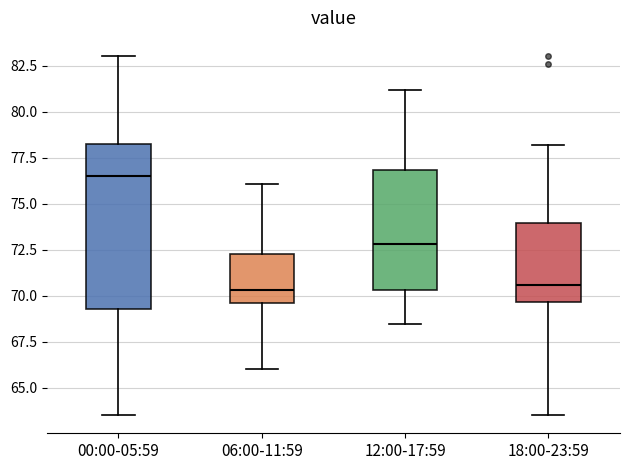

Comparing the boxes themselves (not the whiskers), which one is the tallest?

00:00-05:59